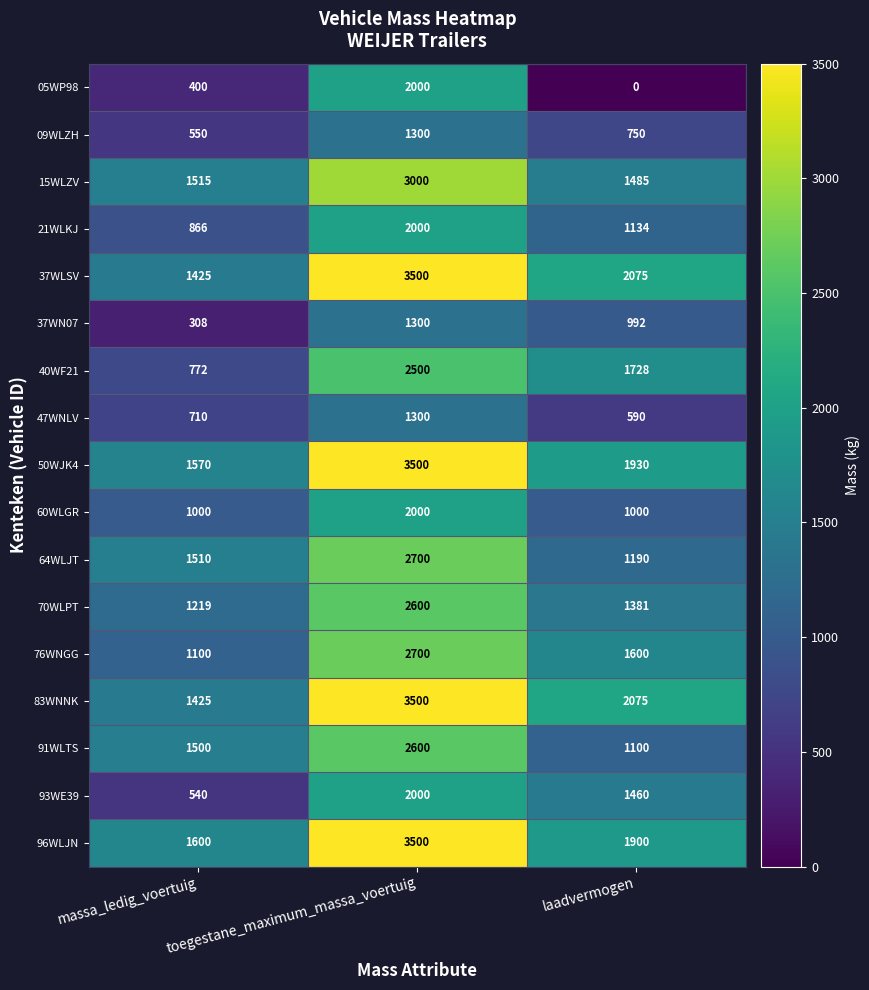

At which category is the sum across all series the highest?

toegestane_maximum_massa_voertuig